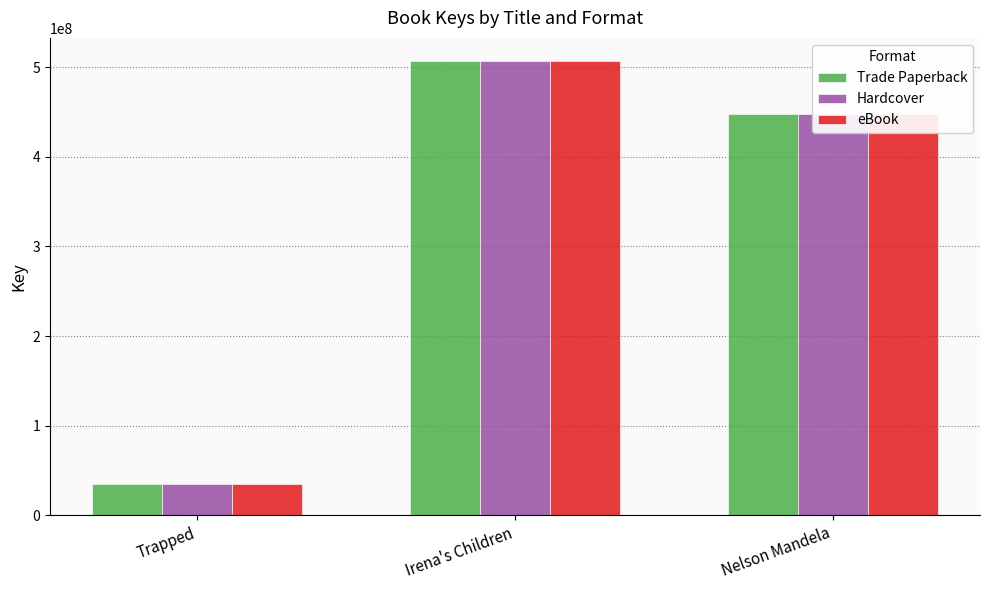

List the labels in order of Hardcover value, largest first.

Irena's Children, Nelson Mandela, Trapped